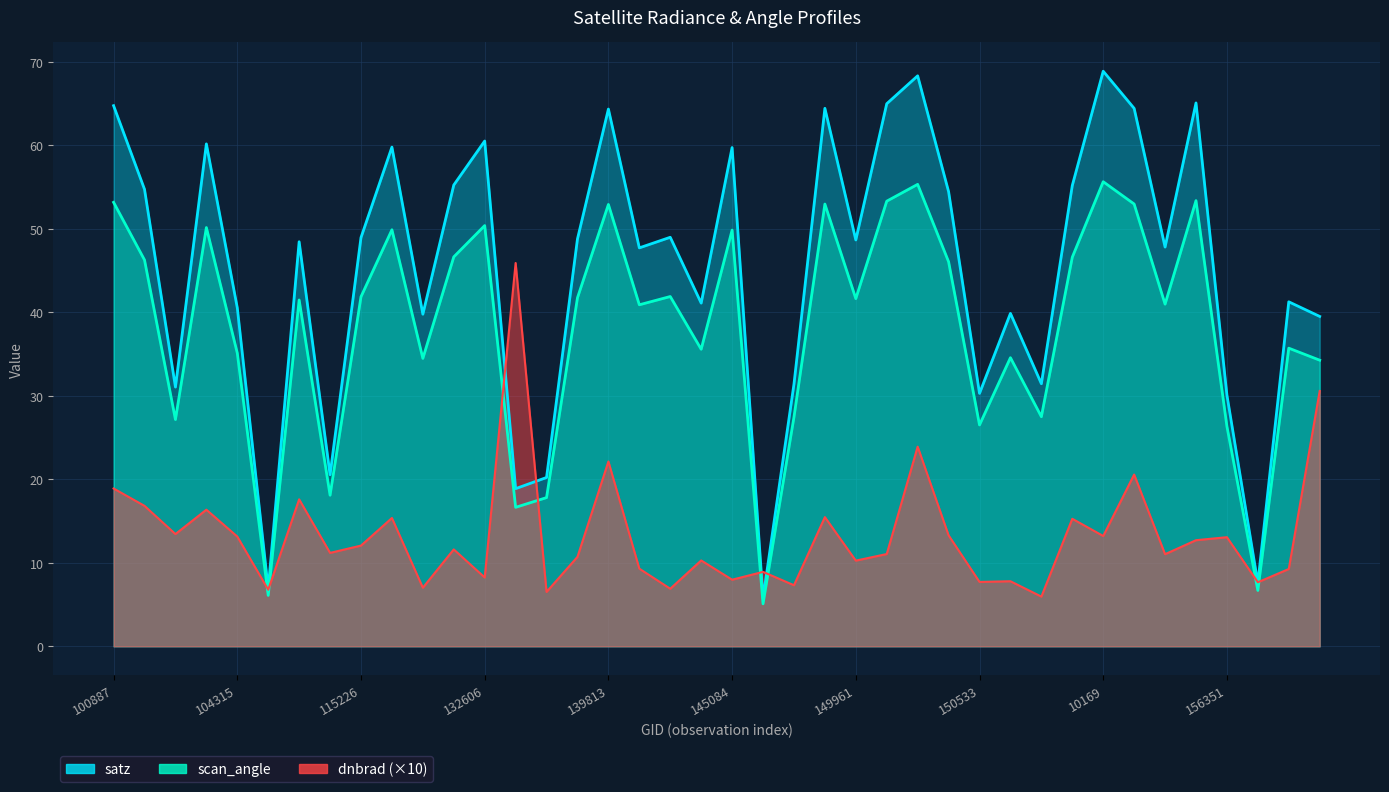

True or false: scan_angle and satz cross at least once.

False